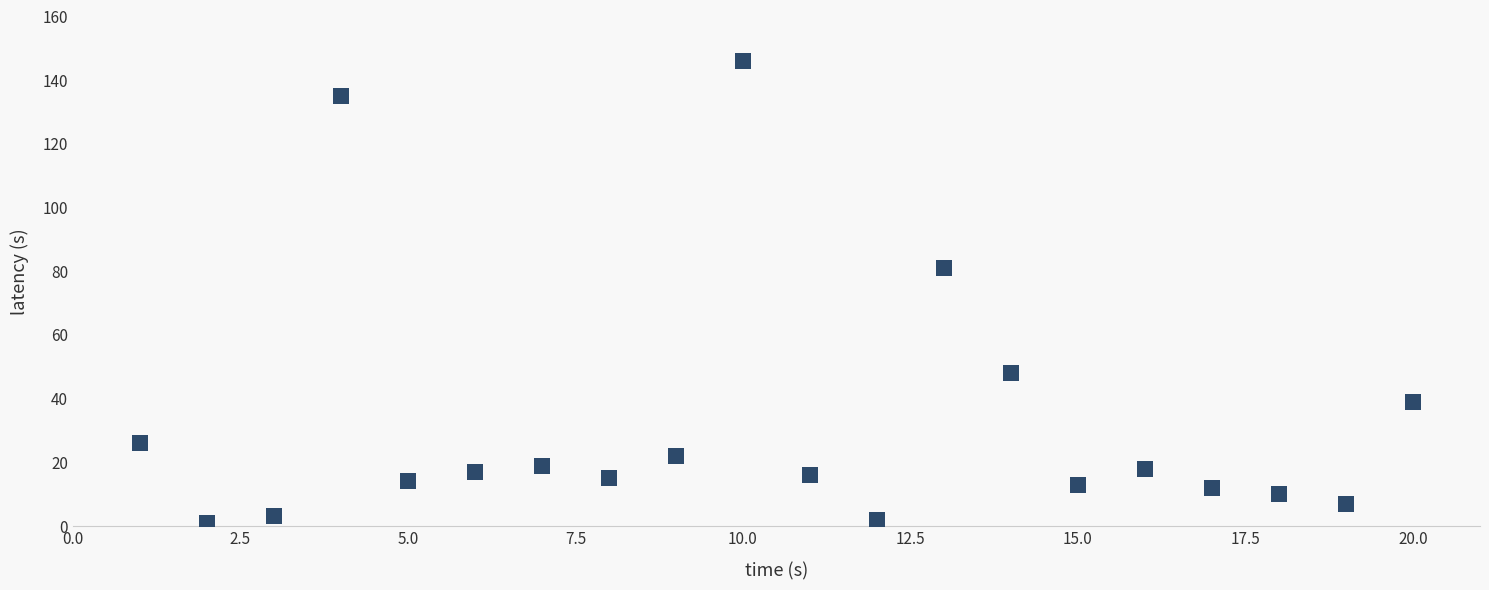

What is the range of X values (max minus min)?

19